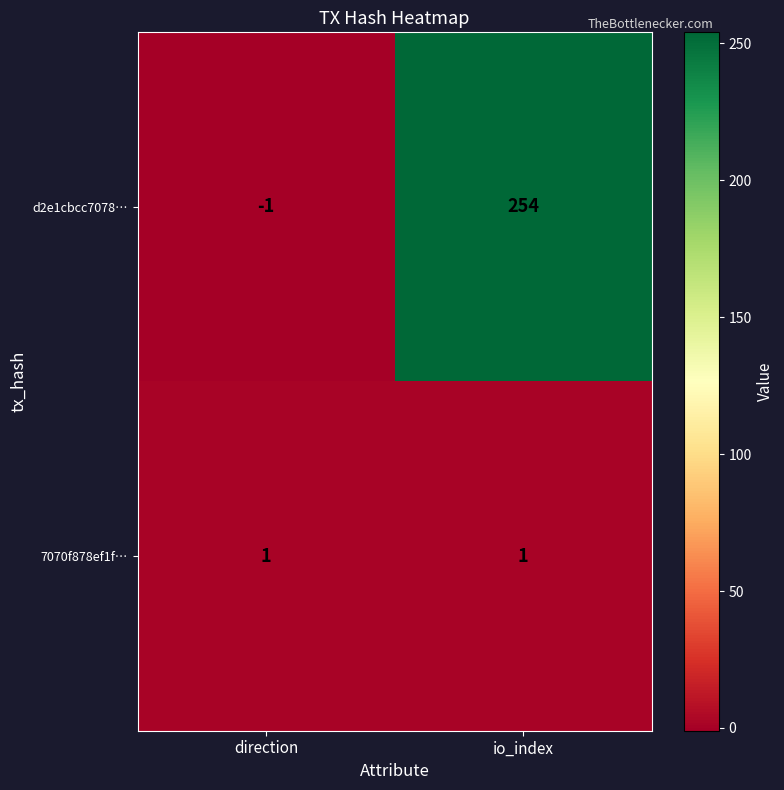

The value of 7070f878ef1f… at io_index is 1. True or false?

True